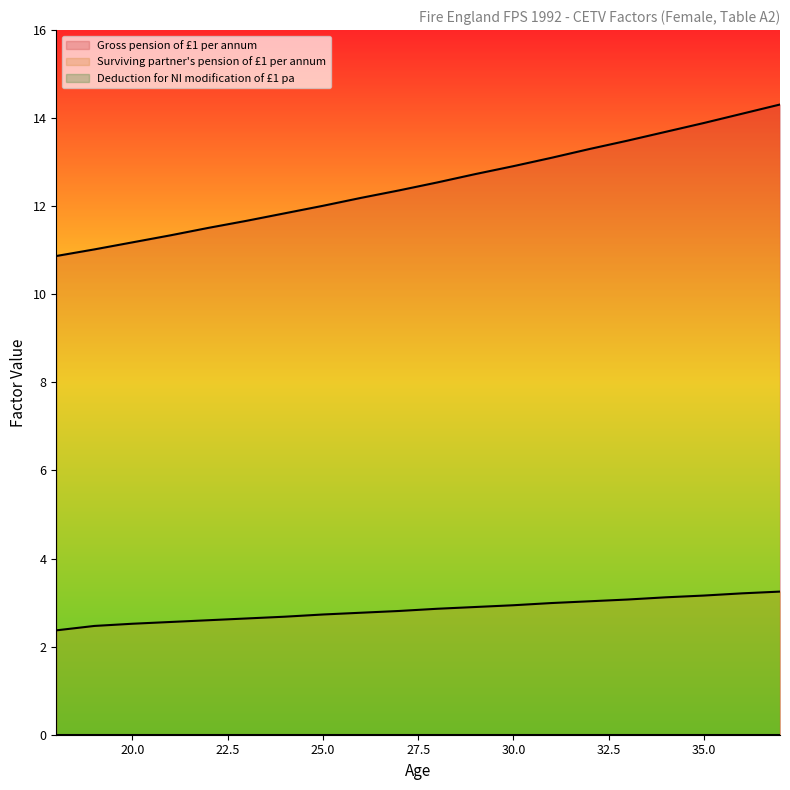

What is the spread (max minus min) of values at 33?

10.4